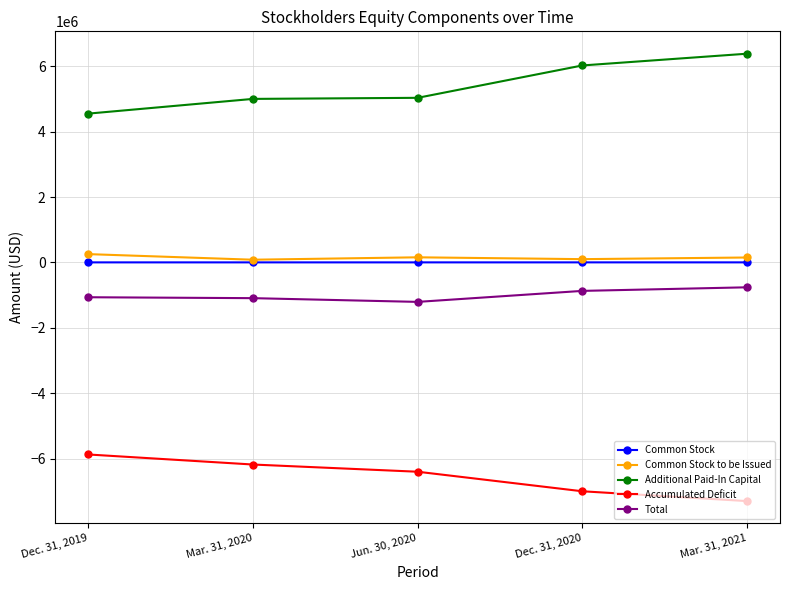

Which label corresponds to the smallest value in the chart?

Mar. 31, 2021